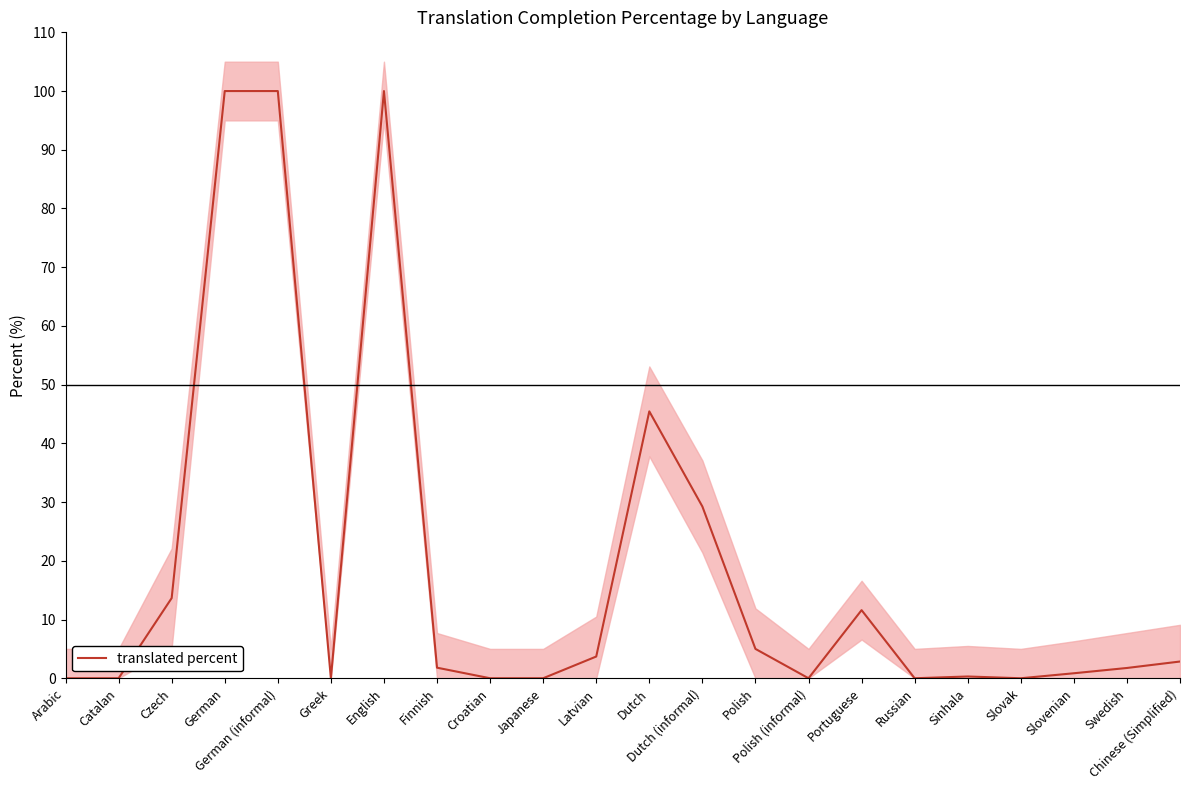

What is the difference between the maximum and second lowest values?

100.0